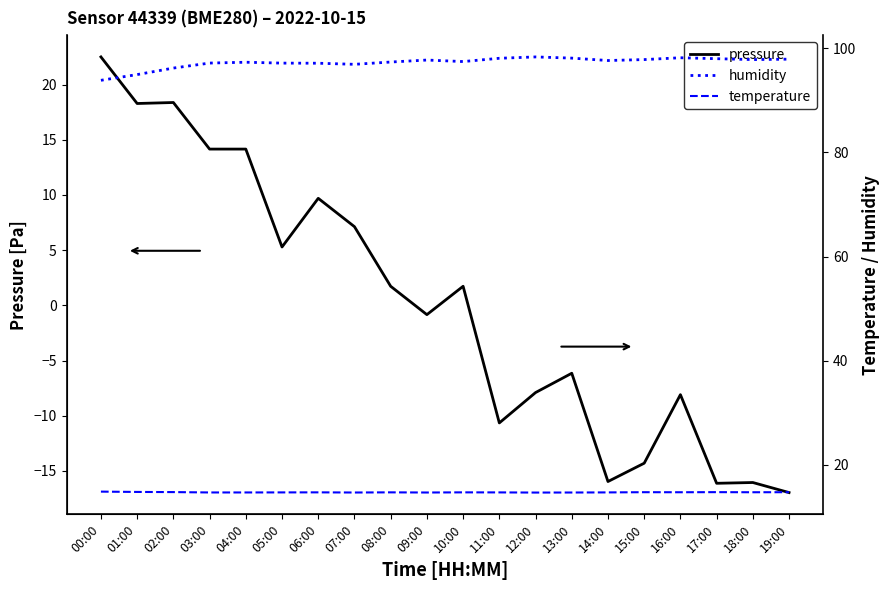

What is the sum of the humidity values at 04:00 and 05:00?

194.5